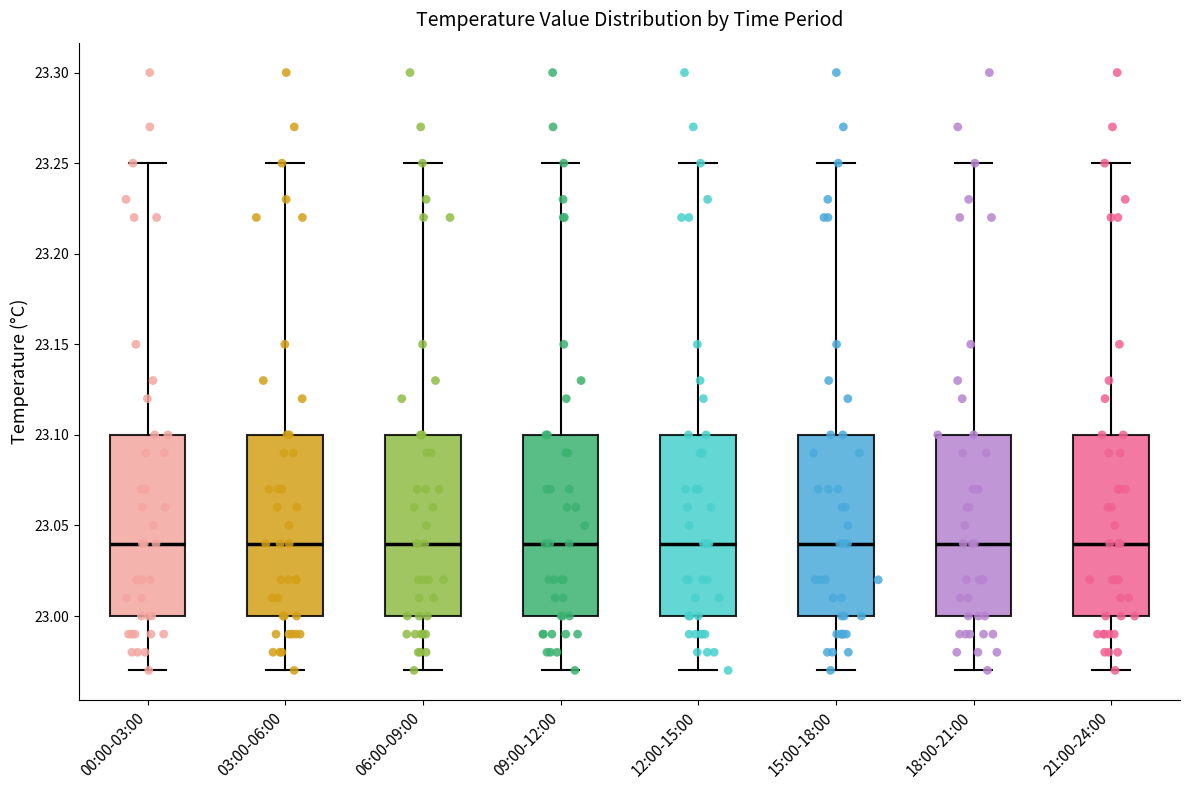

Reading left to right, transcribe this box plot: for each box, give where its median line is, the range the box spans, and where its two whiskers end, as read against the y-axis. The values are not printed on the chart, so give them approximately, as read against the axis.

00:00-03:00: median 23.04, box 23.00 to 23.10, whiskers 22.97 to 23.25
03:00-06:00: median 23.04, box 23.00 to 23.10, whiskers 22.97 to 23.25
06:00-09:00: median 23.04, box 23.00 to 23.10, whiskers 22.97 to 23.25
09:00-12:00: median 23.04, box 23.00 to 23.10, whiskers 22.97 to 23.25
12:00-15:00: median 23.04, box 23.00 to 23.10, whiskers 22.97 to 23.25
15:00-18:00: median 23.04, box 23.00 to 23.10, whiskers 22.97 to 23.25
18:00-21:00: median 23.04, box 23.00 to 23.10, whiskers 22.97 to 23.25
21:00-24:00: median 23.04, box 23.00 to 23.10, whiskers 22.97 to 23.25